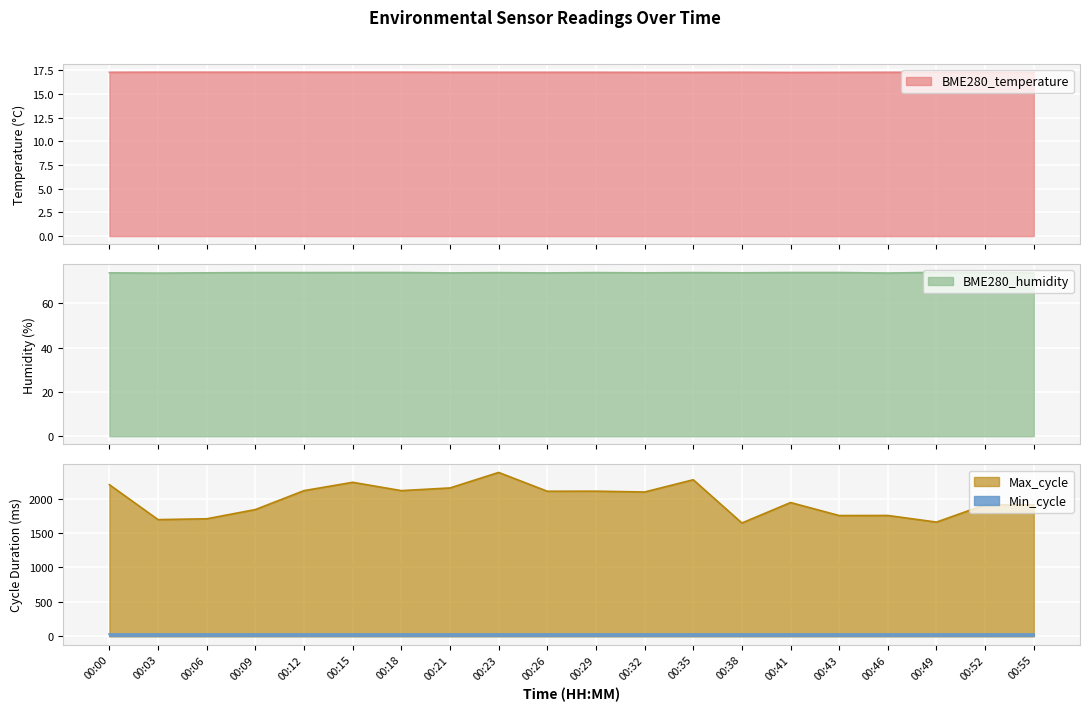

True or false: Max_cycle and Min_cycle cross at least once.

False